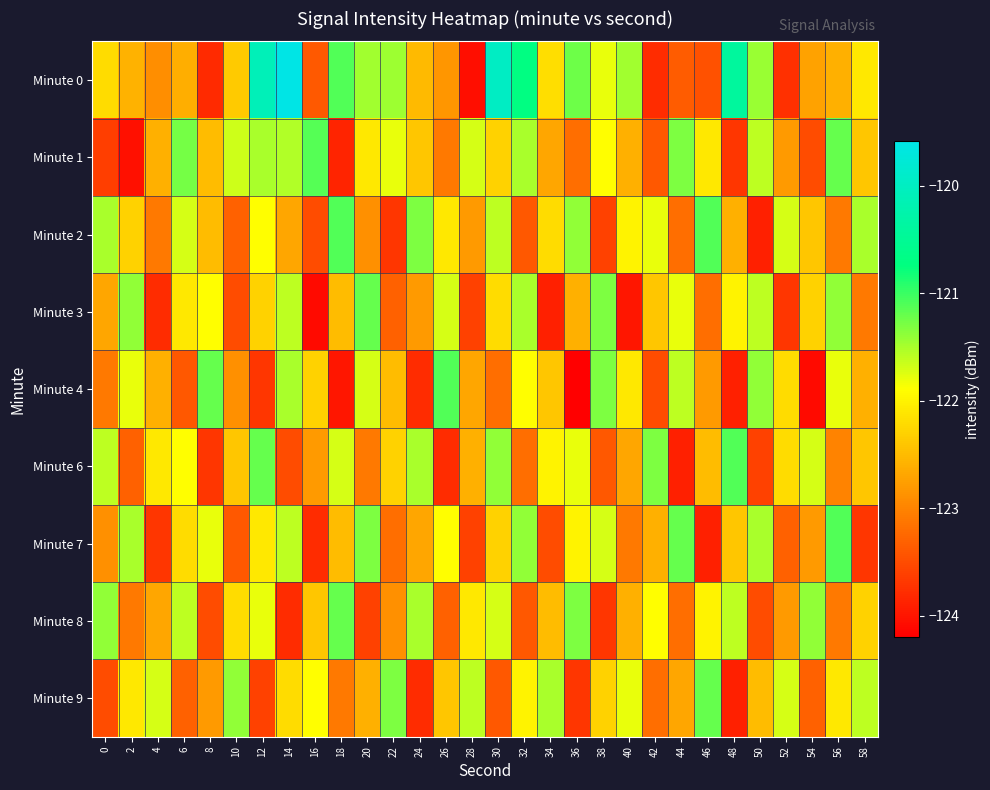

What is the smallest value displayed?

-124.2